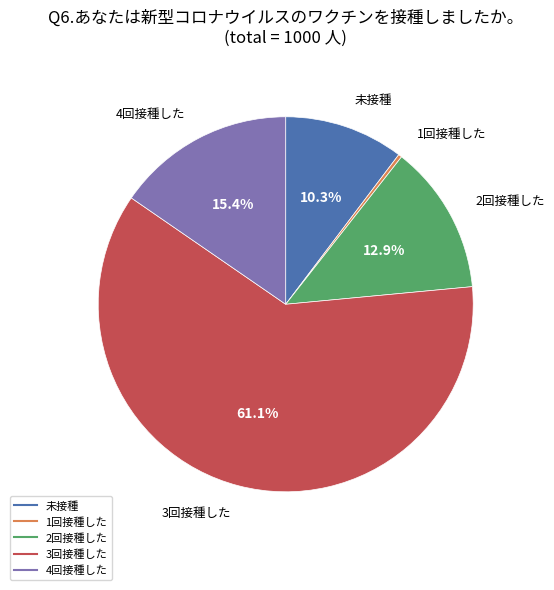

Combined, what portion of the pie is 未接種 and 4回接種した?

25.7%